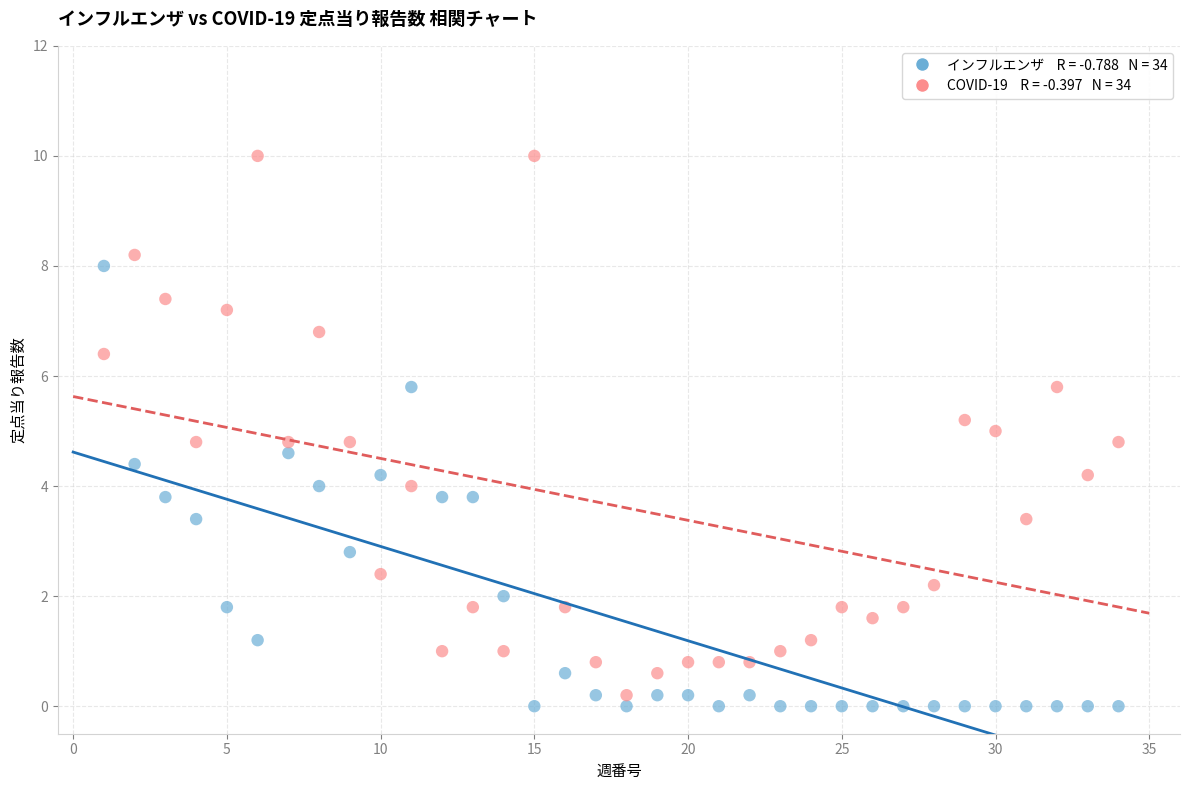

Across all data points, what is the range of Y values (max minus min)?

10.0